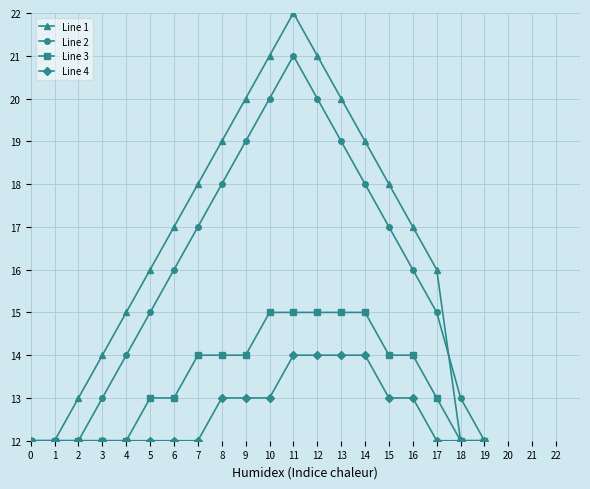

Count the Line 3 values in the range 12 to 15.

20